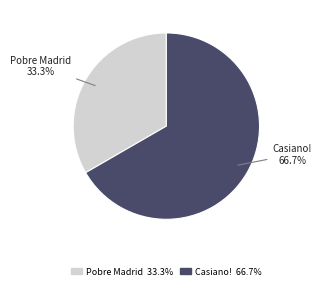

How many slices are in this pie chart?

2